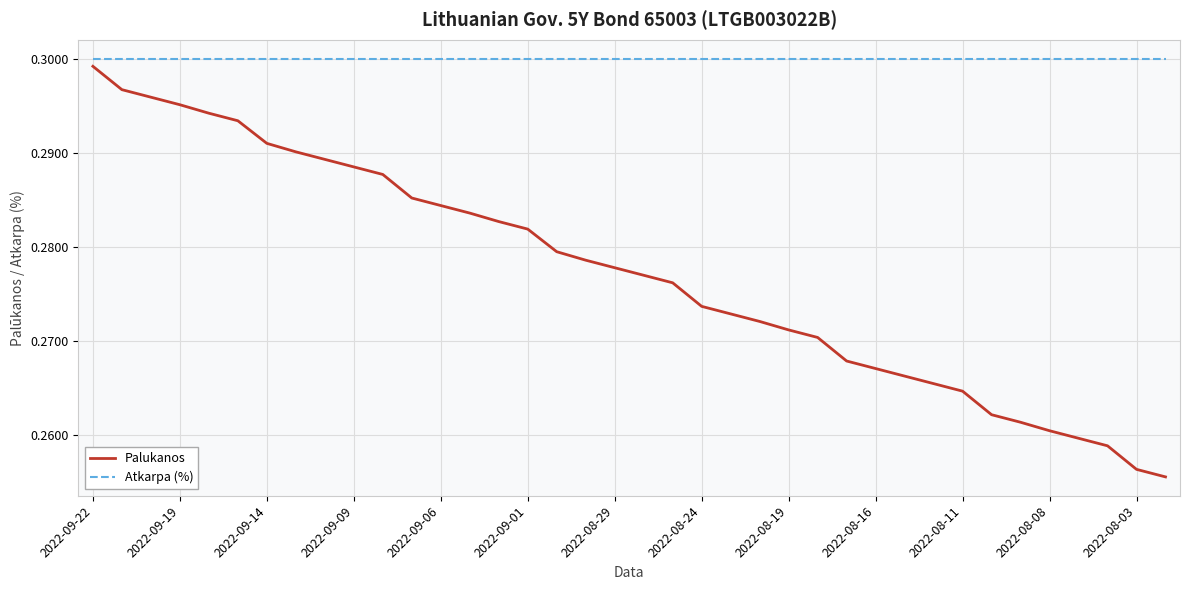

Which series has the largest total across all categories?

Atkarpa (%)